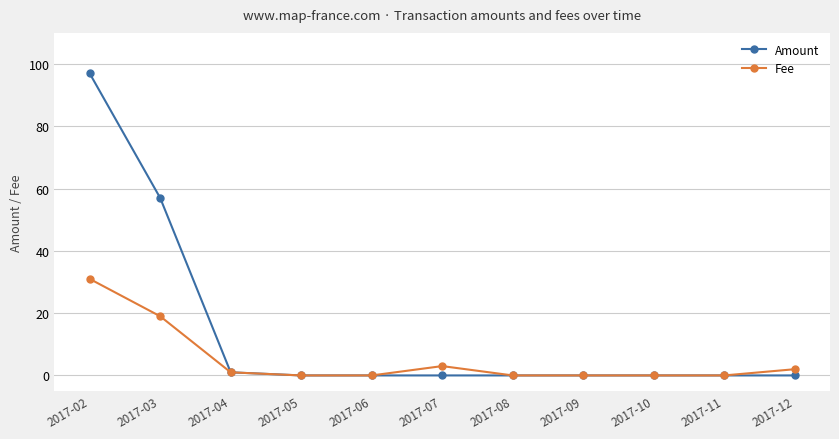

Which series has the largest total across all categories?

Amount